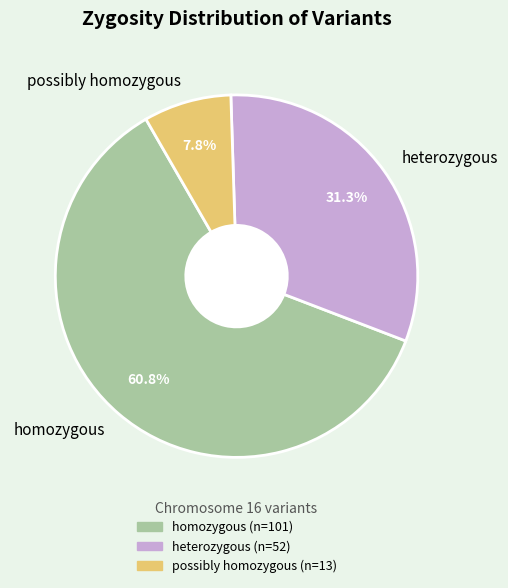

To the nearest percent, what is the average slice percentage?

33%